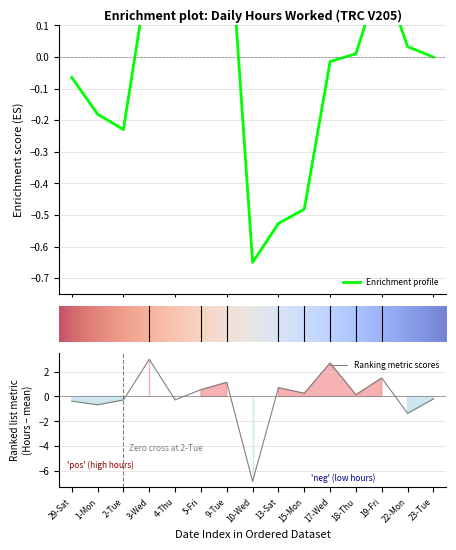

What is the label of the 5th point from the right?

17-Wed